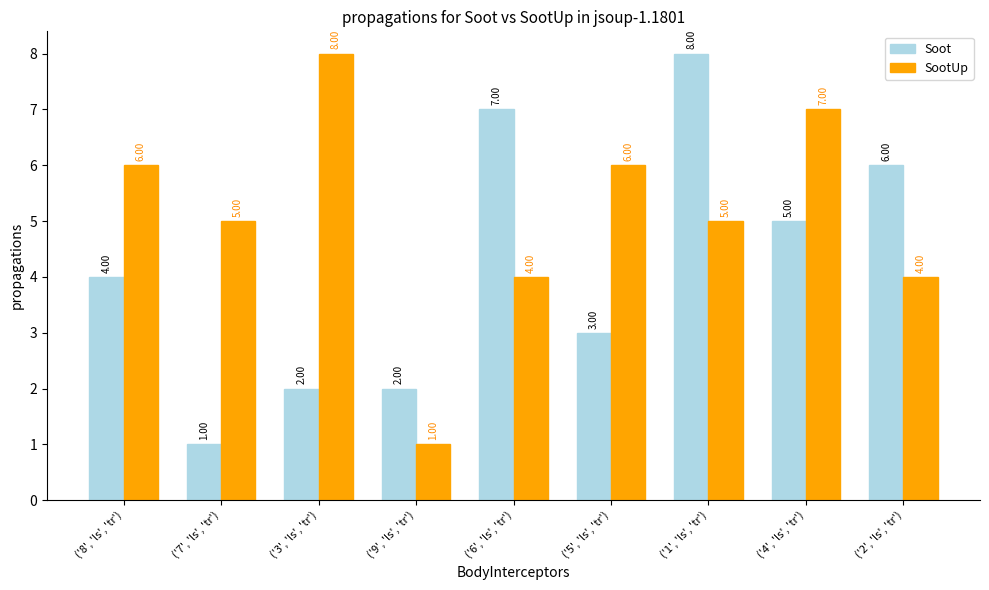

What is the label of the 3rd bar from the right?

('1', 'ls', 'tr')